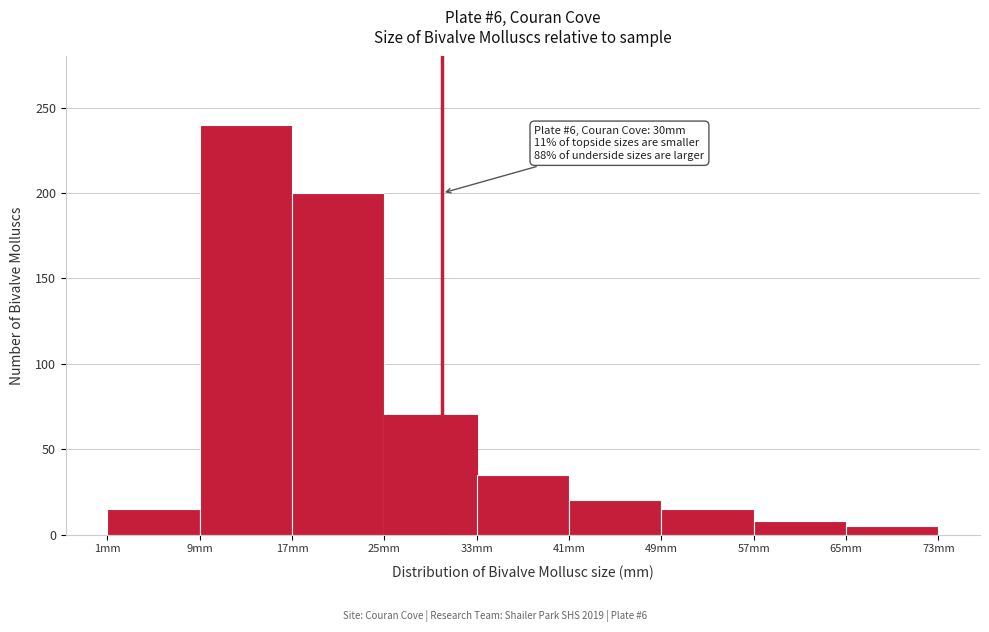

Which range on the x-axis has the tallest bar?

9 to 17